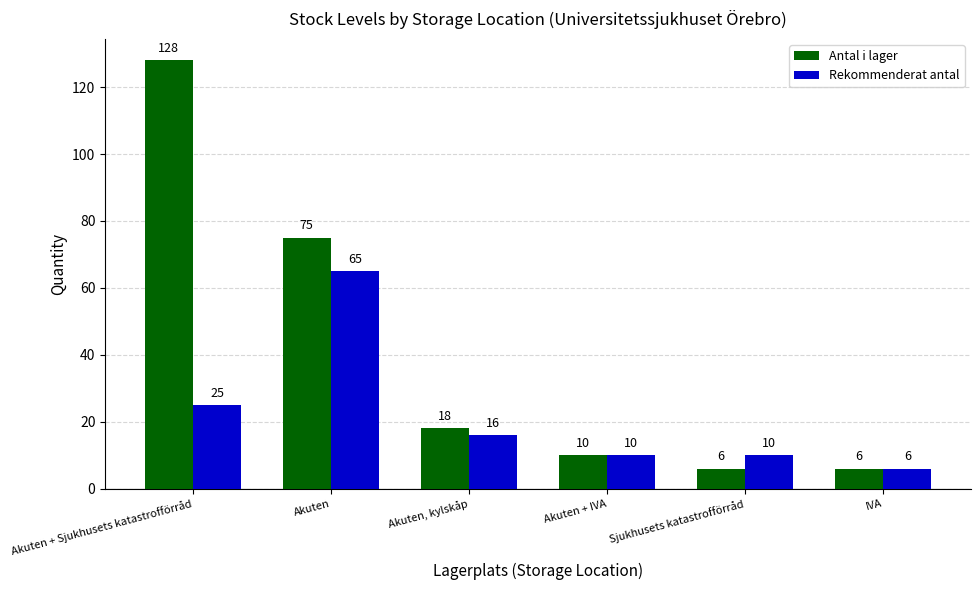

Which series changed the most between Akuten + Sjukhusets katastrofförråd and Akuten + IVA?

Antal i lager